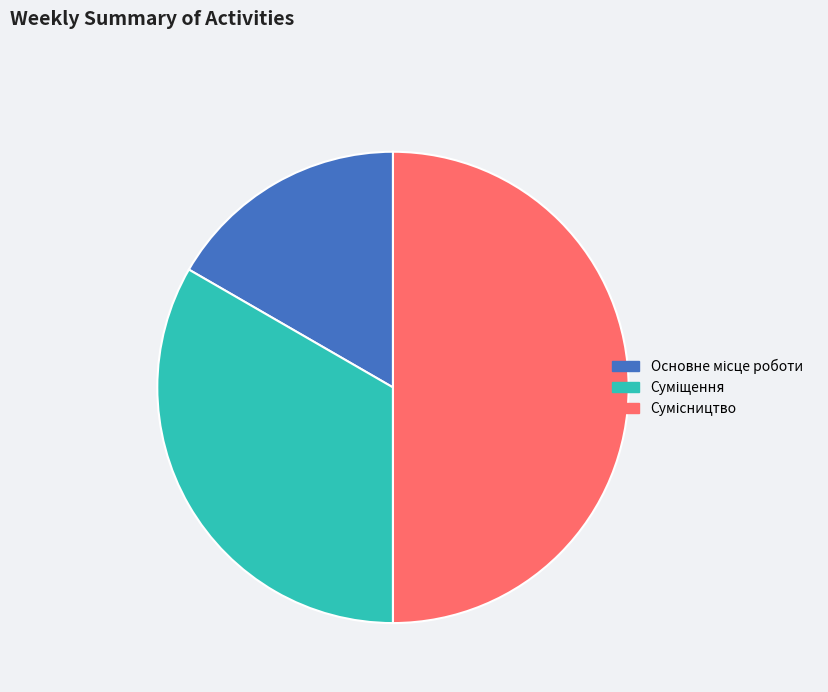

Count the number of slices in the pie.

3